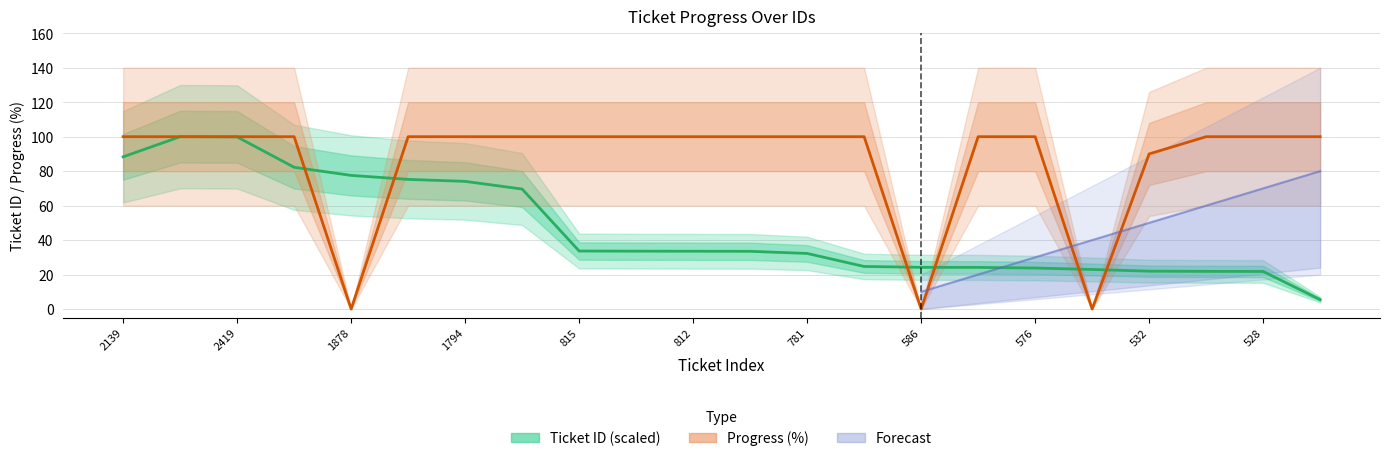

What is the average value of the Ticket ID series?

46.6